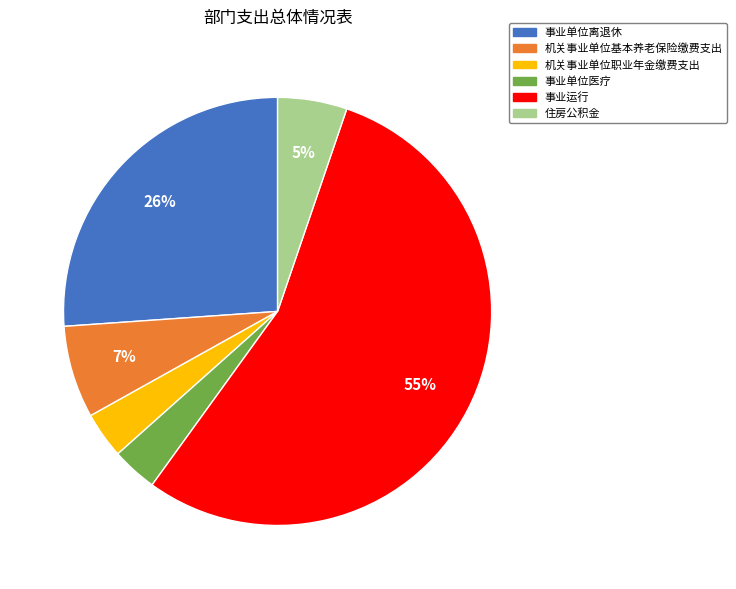

To the nearest percent, what percentage of the pie is 机关事业单位职业年金缴费支出?

3%